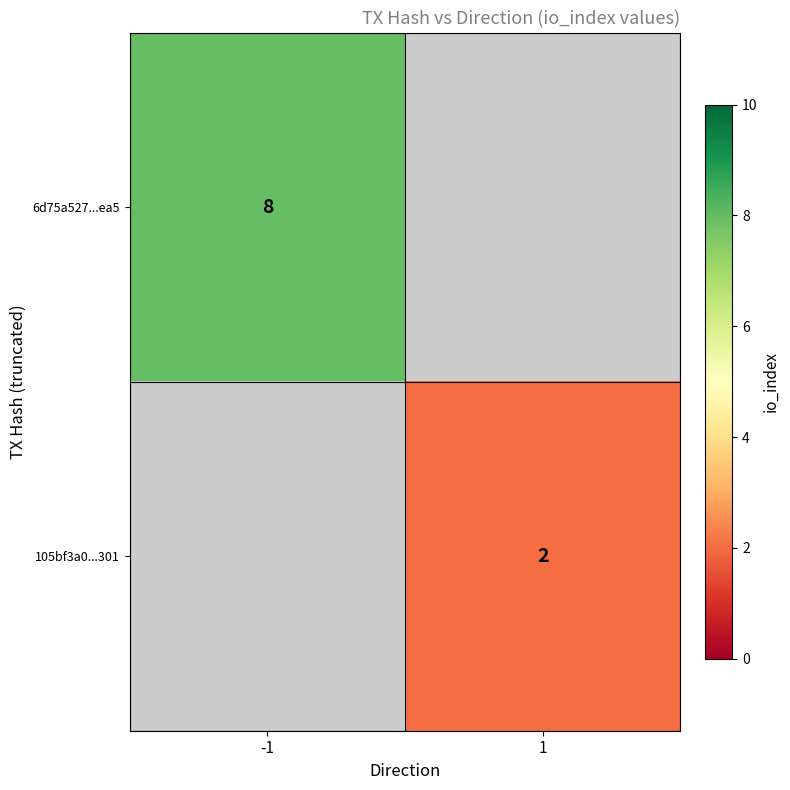

True or false: 6d75a527...ea5 has a value of 4 at -1.

False